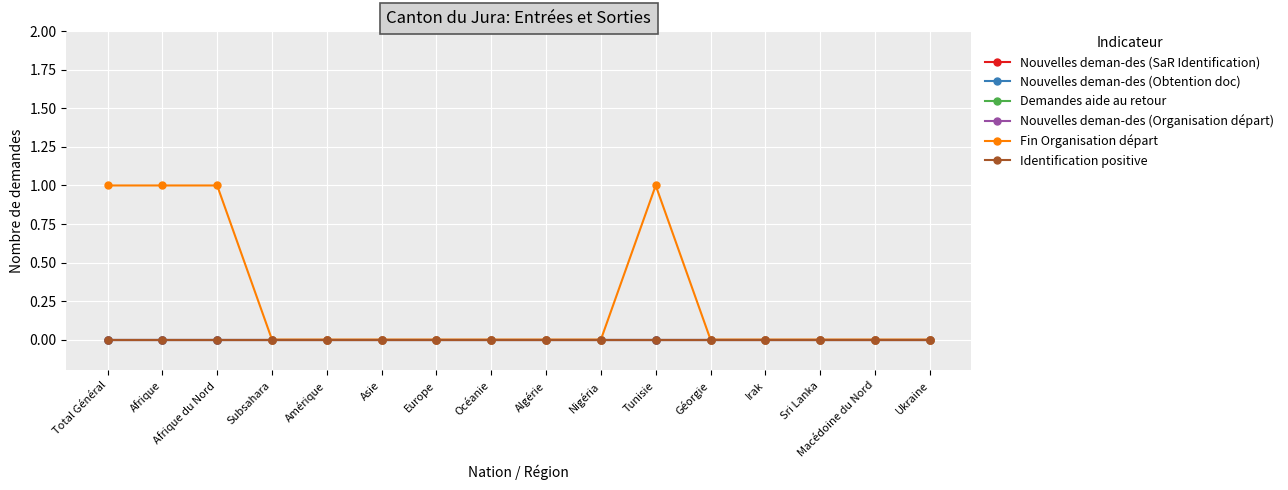

At which category is the sum across all series the highest?

Total Général